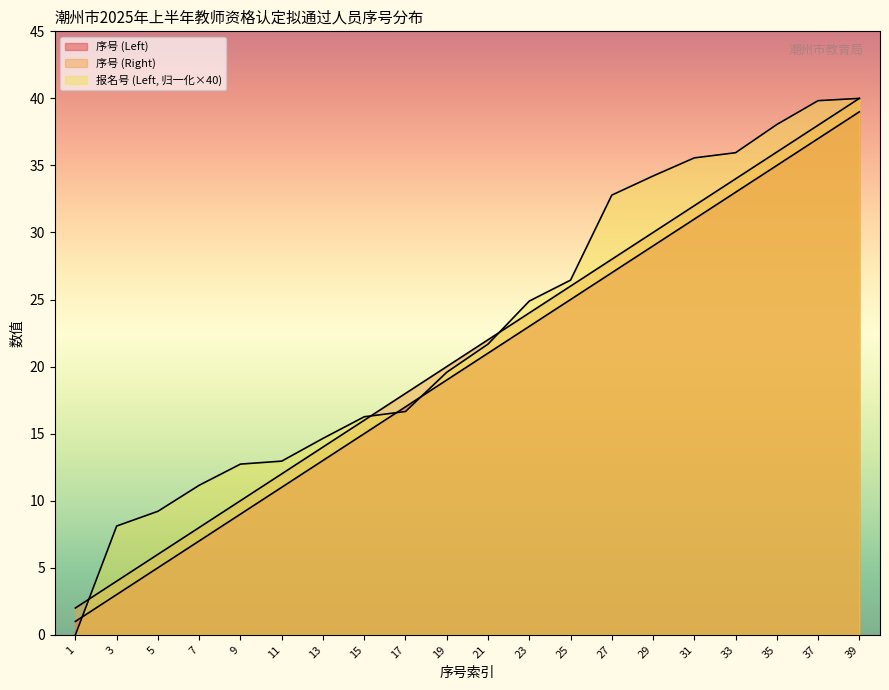

What is the total value across all series at 21?

64.7